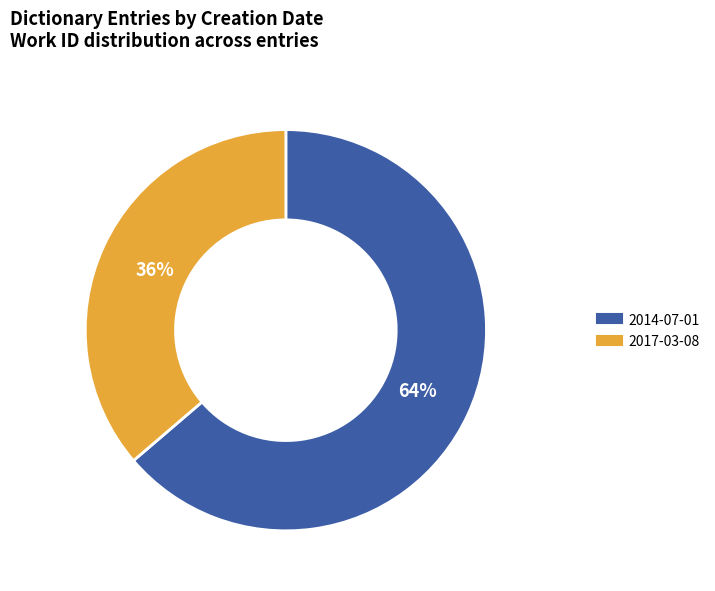

The 2014-07-01 slice represents 52% of the pie. True or false?

False